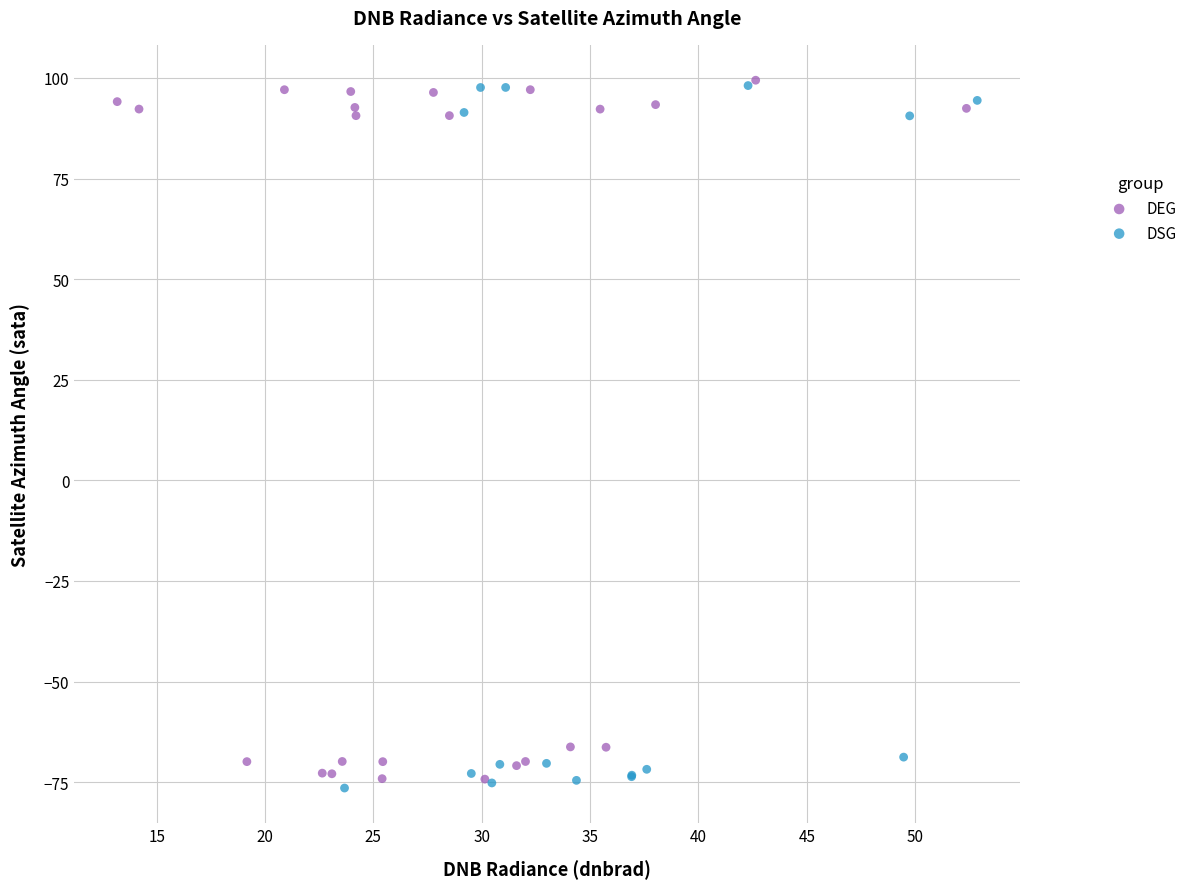

What are all the series names shown in the legend?

DEG, DSG